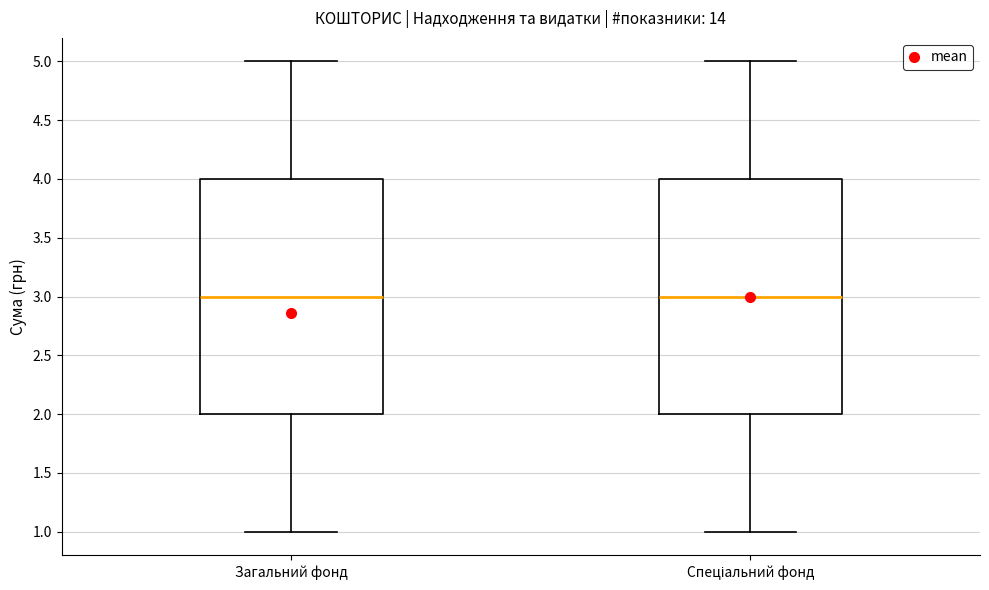

Reading left to right, transcribe this box plot: for each box, give where its median line is, the range the box spans, and where its two whiskers end, as read against the y-axis. The values are not printed on the chart, so give them approximately, as read against the axis.

Загальний фонд: median 3, box 2 to 4, whiskers 1 to 5
Спеціальний фонд: median 3, box 2 to 4, whiskers 1 to 5